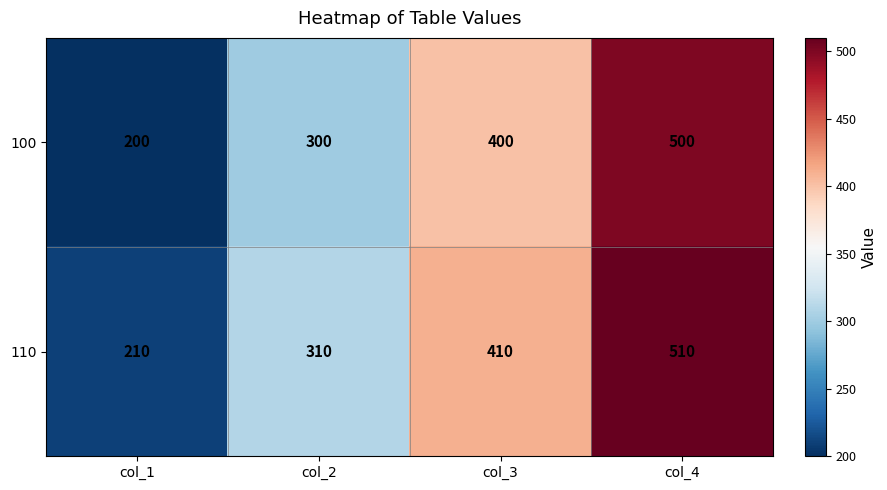

What is the difference between the 110 values at col_4 and col_3?

100